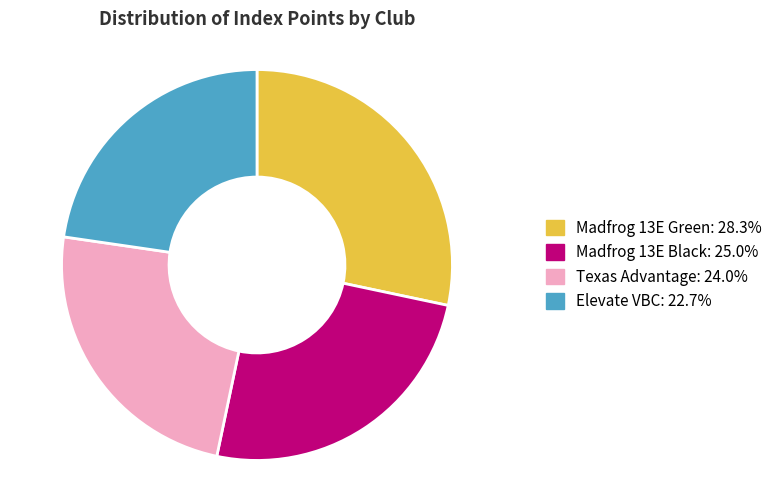

Is there a majority slice in this chart?

No